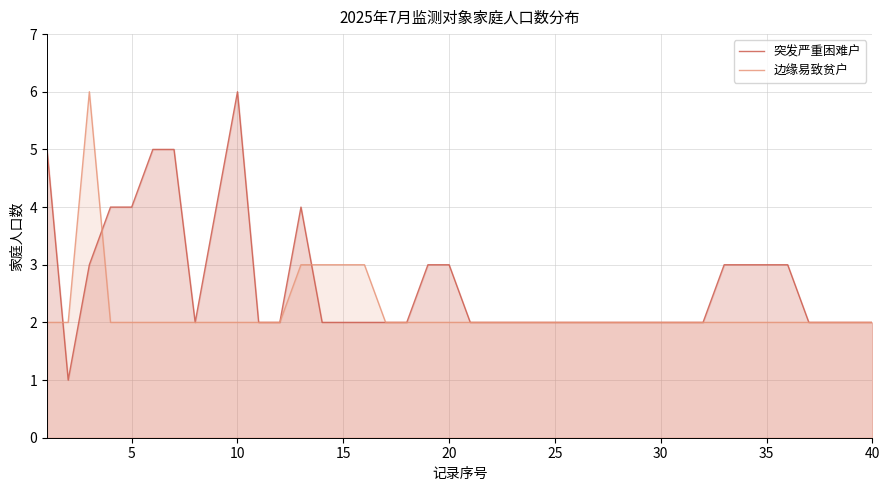

What is the maximum value shown in the chart?

6